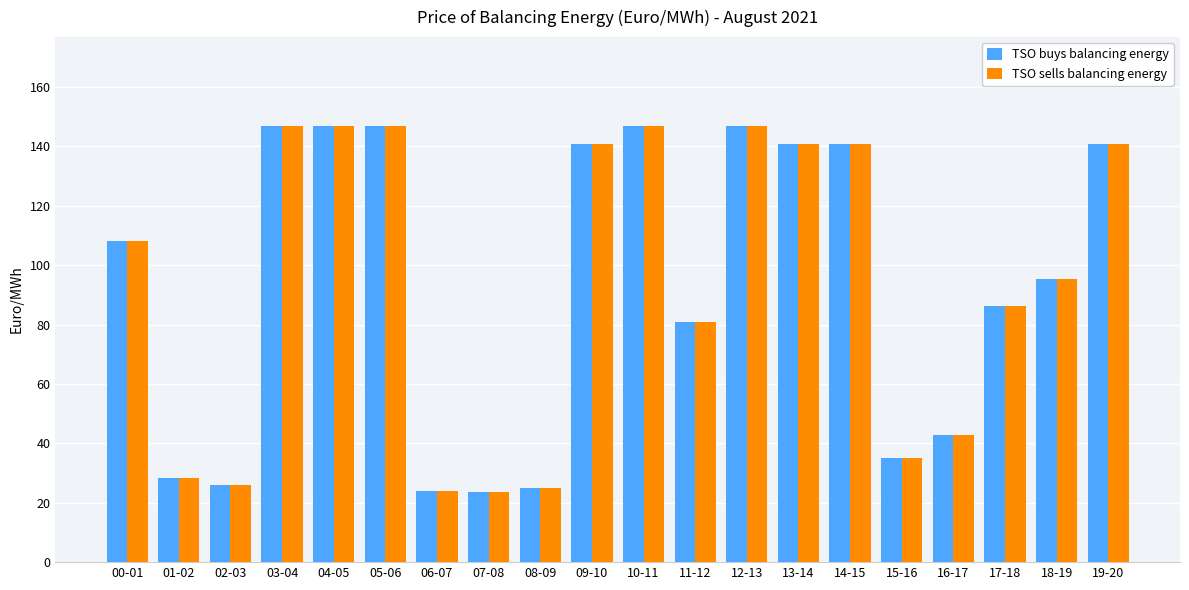

What is the total value across all series at 00-01?

216.6